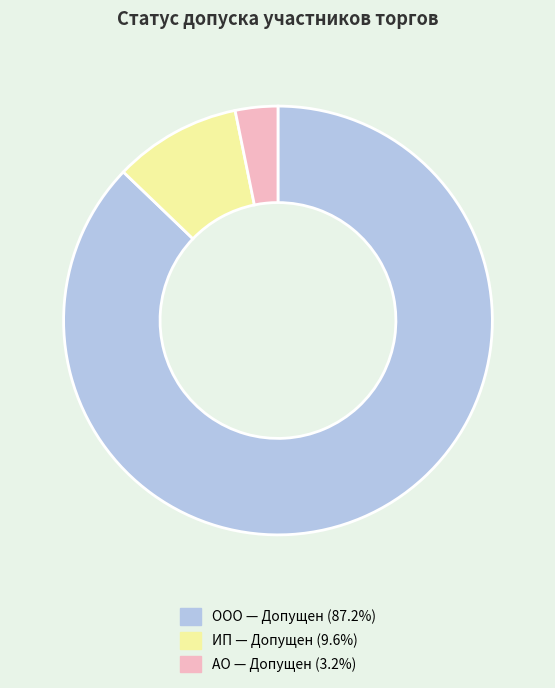

Does any single category account for the majority?

Yes